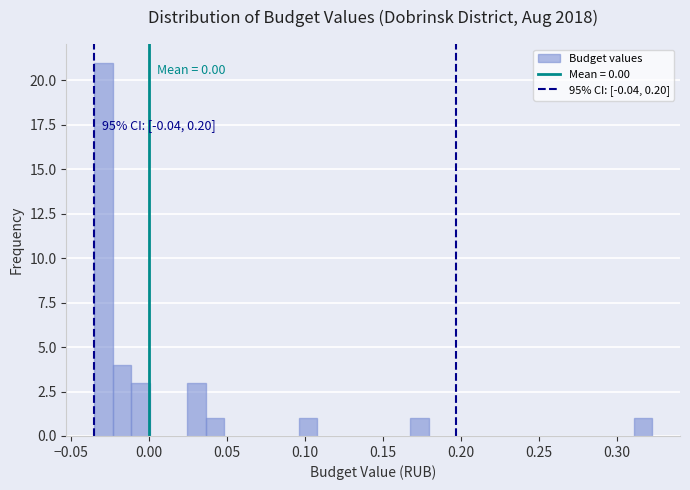

Read against the x-axis, roughly where is the centre of the tallest bar?

-0.030